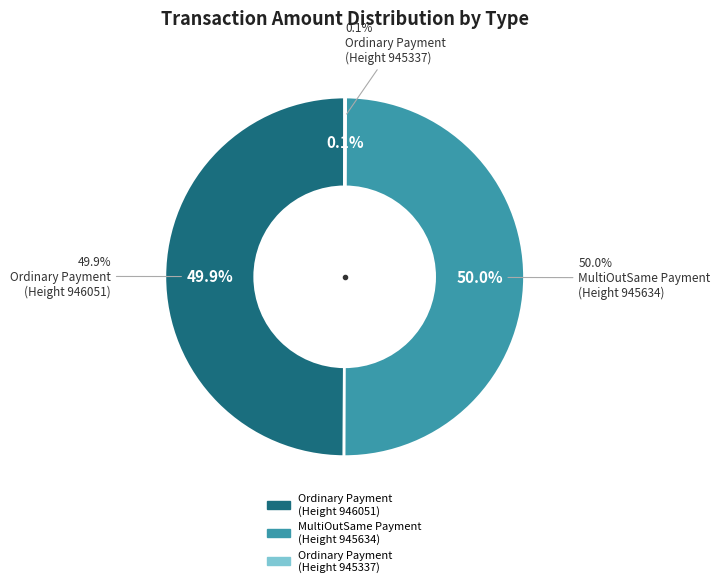

Rank the categories by value from lowest to highest.

Ordinary Payment
(Height 945337), Ordinary Payment
(Height 946051), MultiOutSame Payment
(Height 945634)